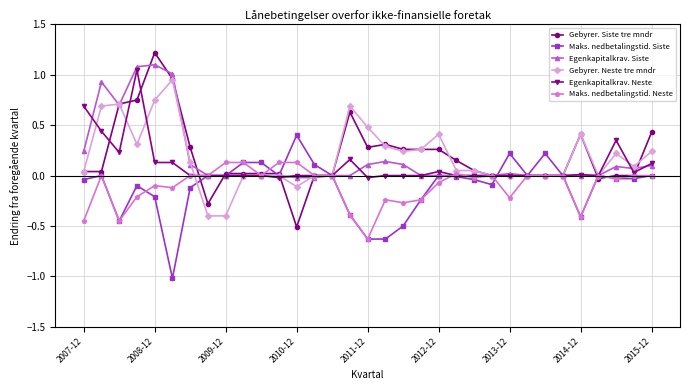

What is the maximum value shown in the chart?

1.2